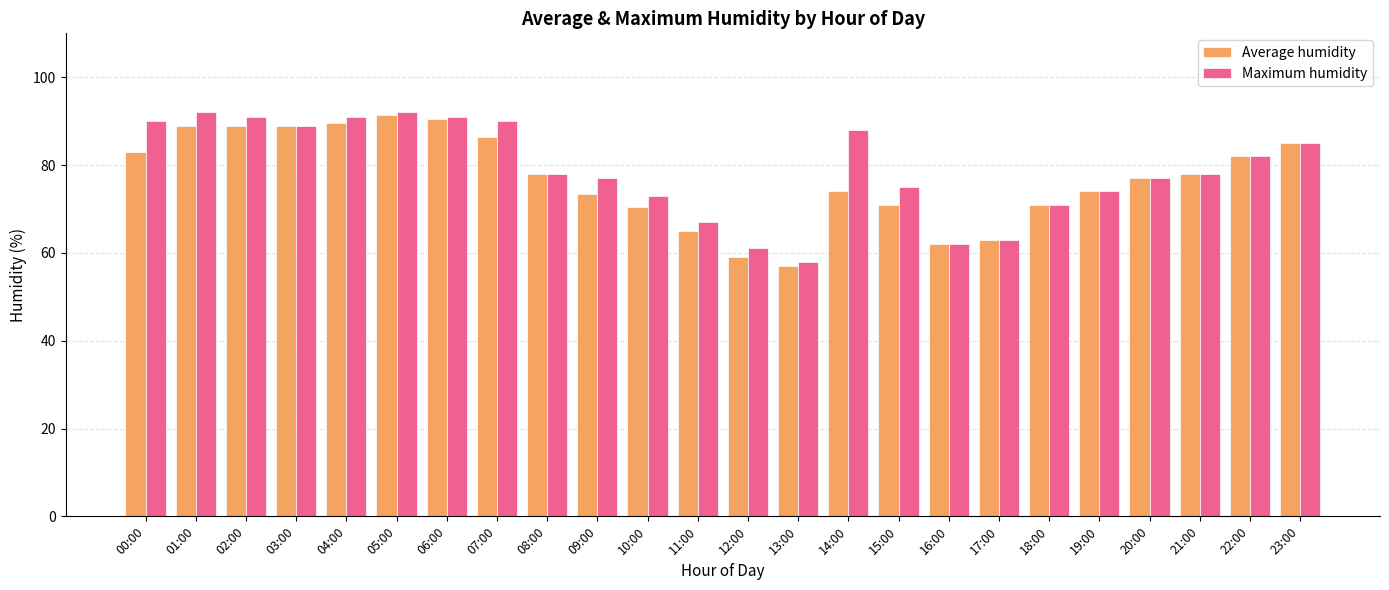

What is the value of the Maximum humidity bar at the 15th from the left?

88.0